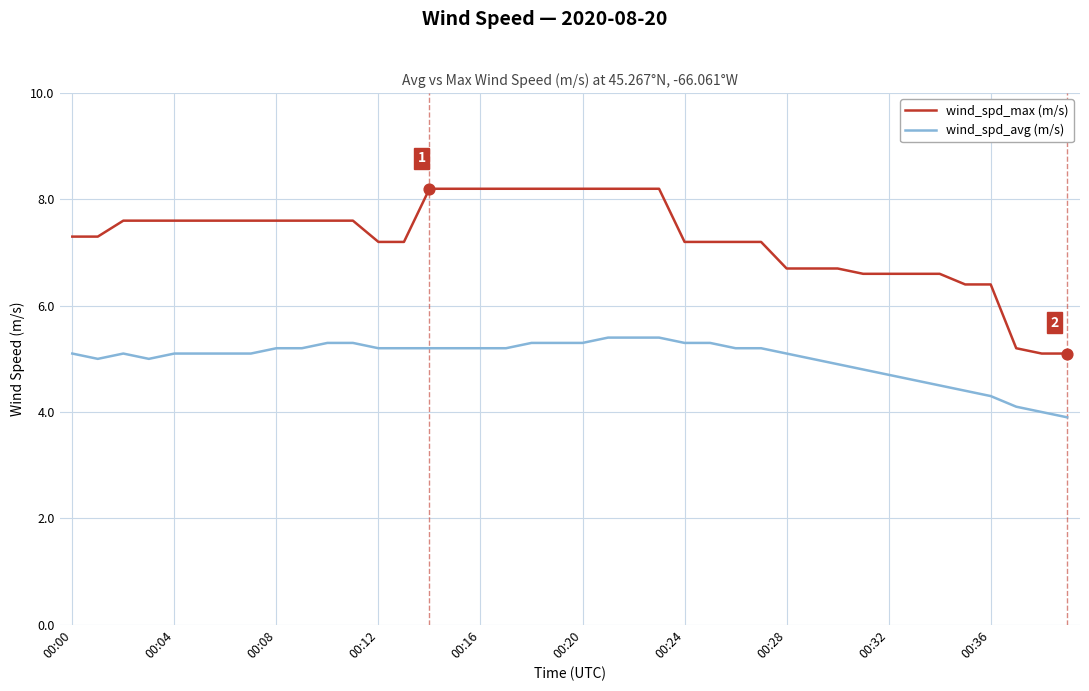

Which series has the largest range (max minus min)?

wind_spd_max (m/s)